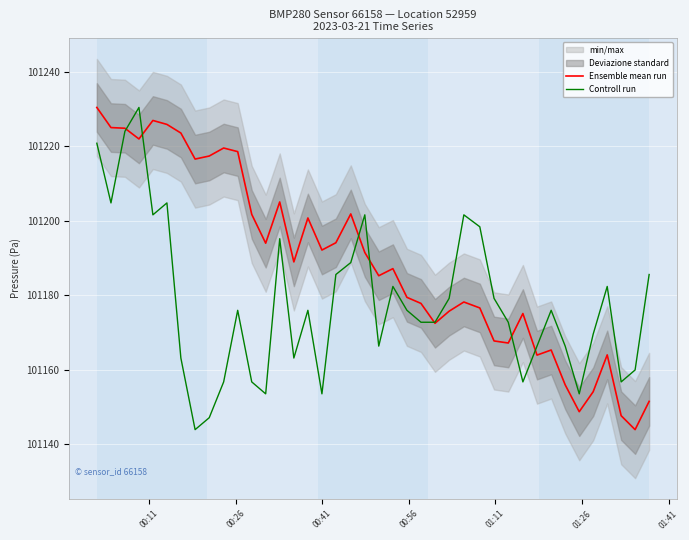

Which series has the largest range (max minus min)?

Ensemble mean run